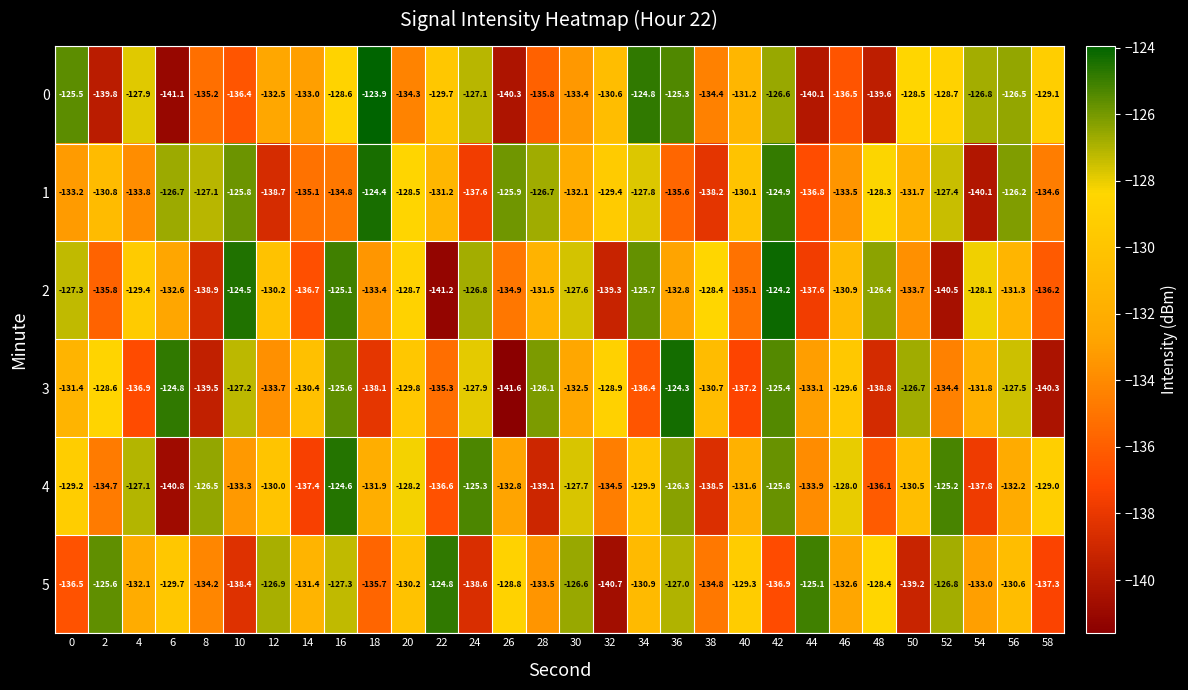

At 36, list the series in order from largest to smallest.

3, 0, 4, 5, 2, 1